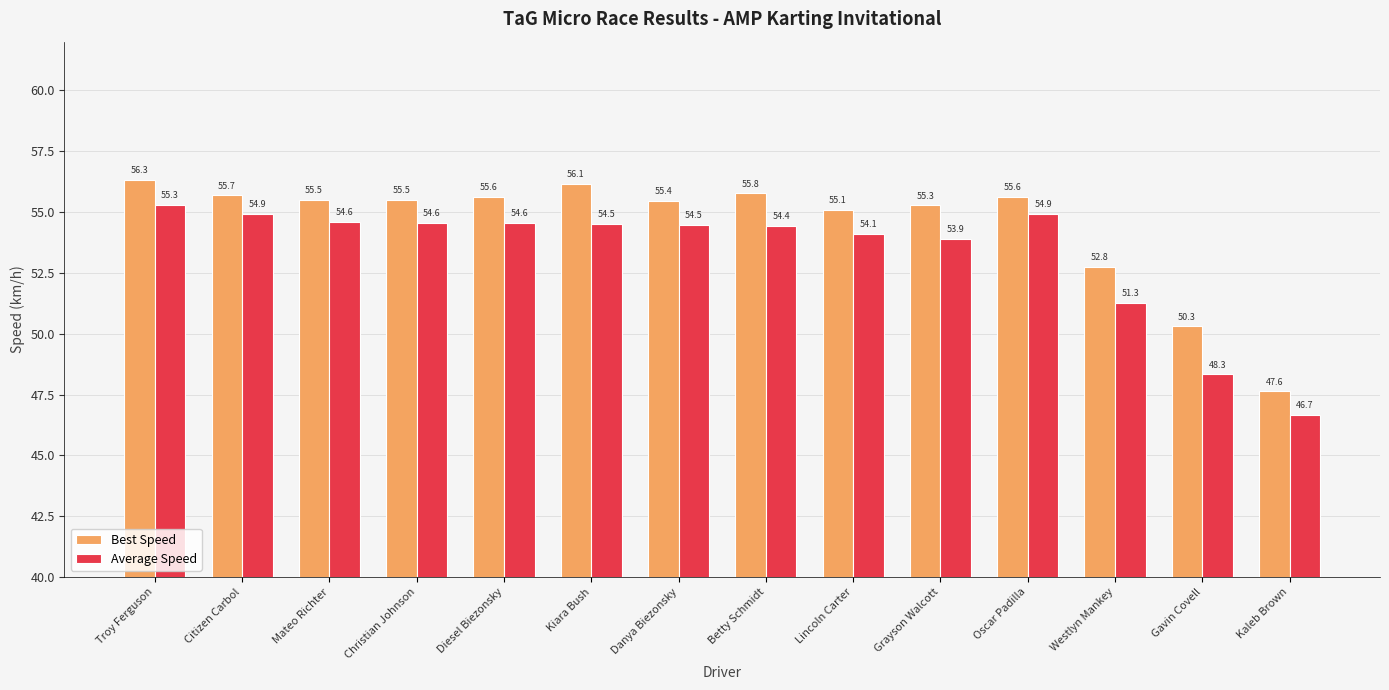

What is the difference between the maximum and minimum values in the Average Speed series?

8.6